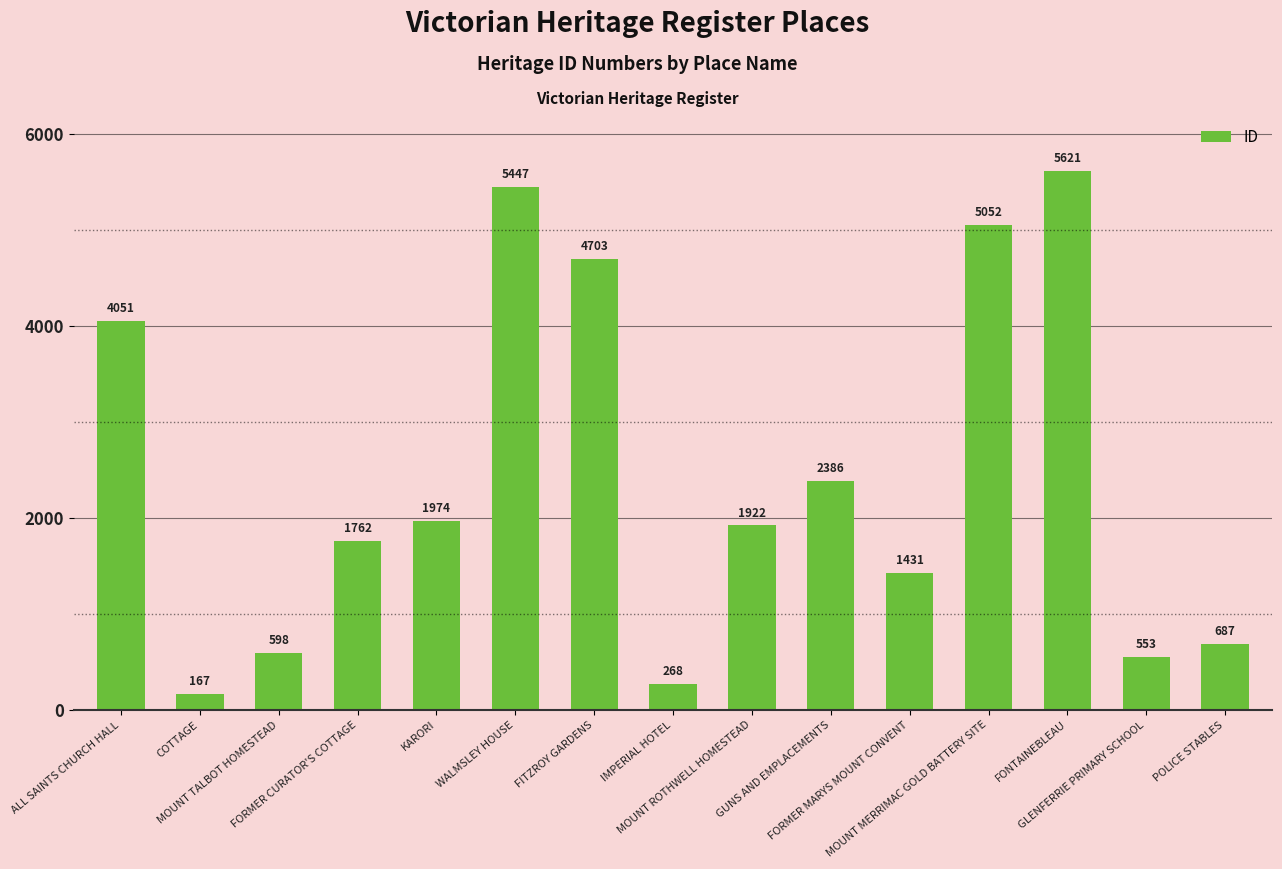

What is the sum of the values at WALMSLEY HOUSE and MOUNT ROTHWELL HOMESTEAD?

7369